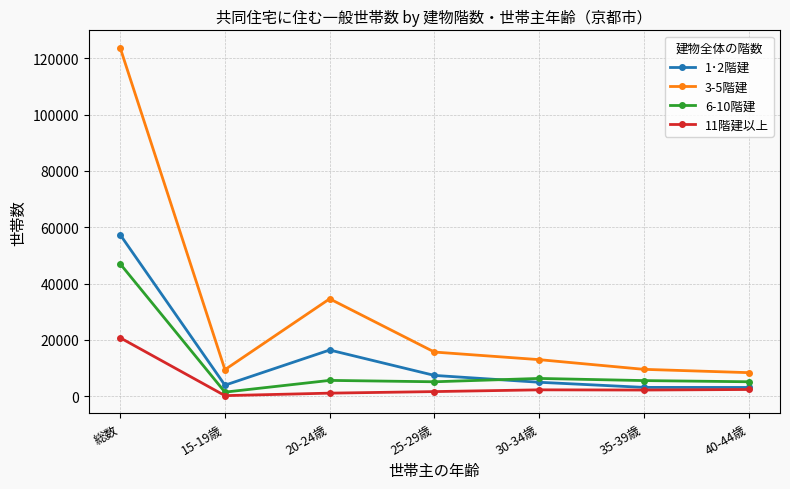

What are all the series names shown in the legend?

1･2階建, 3-5階建, 6-10階建, 11階建以上